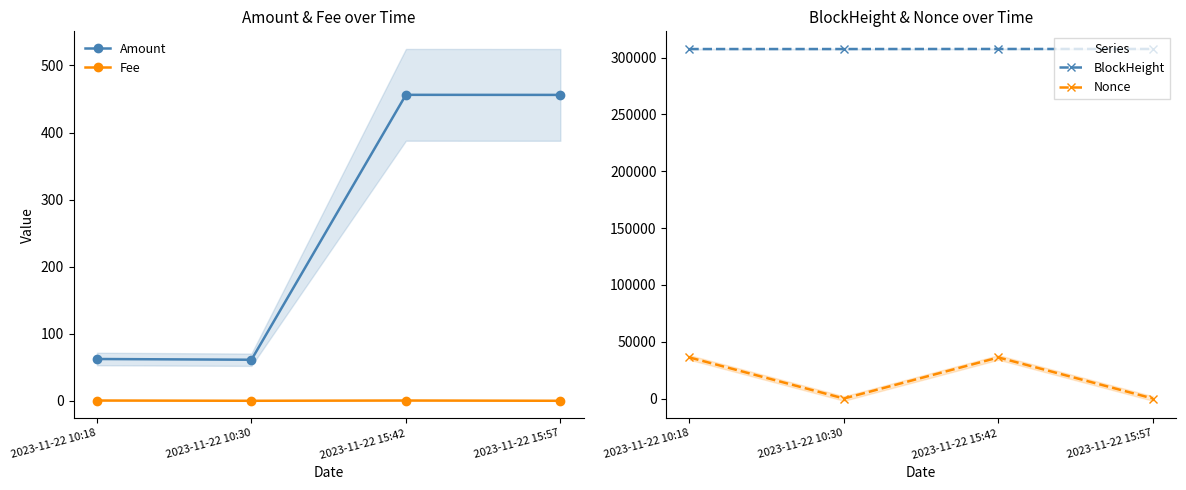

Is the value of BlockHeight at 2023-11-22 15:57 greater than the value of Nonce at 2023-11-22 10:30?

Yes